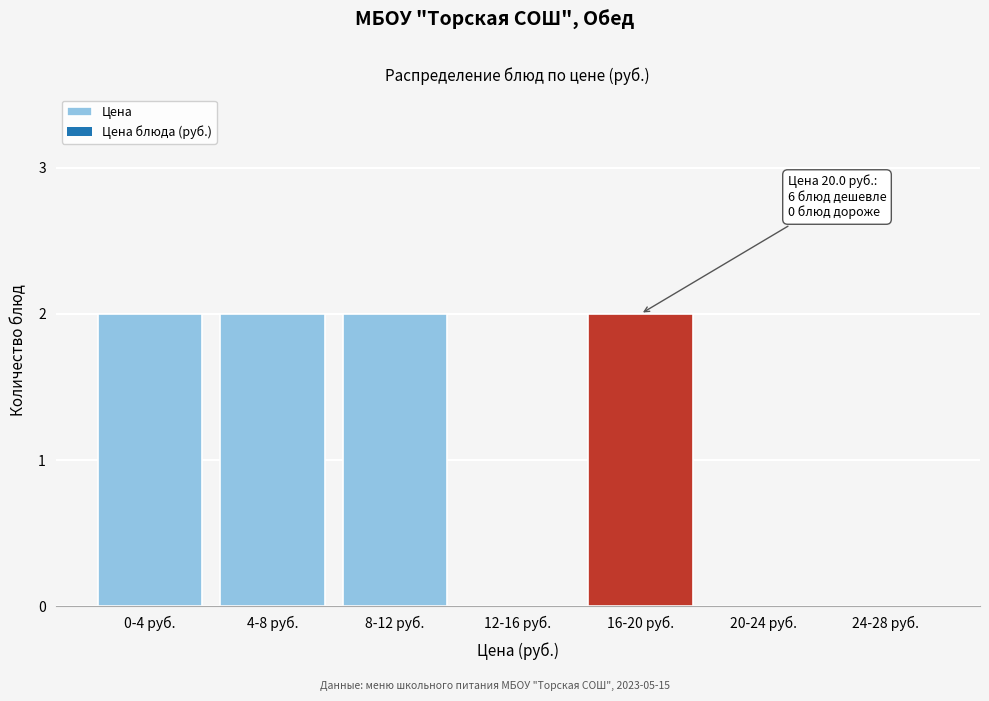

Reading left to right, extract all data points from this chart.

0-4 руб.=2	4-8 руб.=2	8-12 руб.=2	12-16 руб.=0	16-20 руб.=2	20-24 руб.=0	24-28 руб.=0